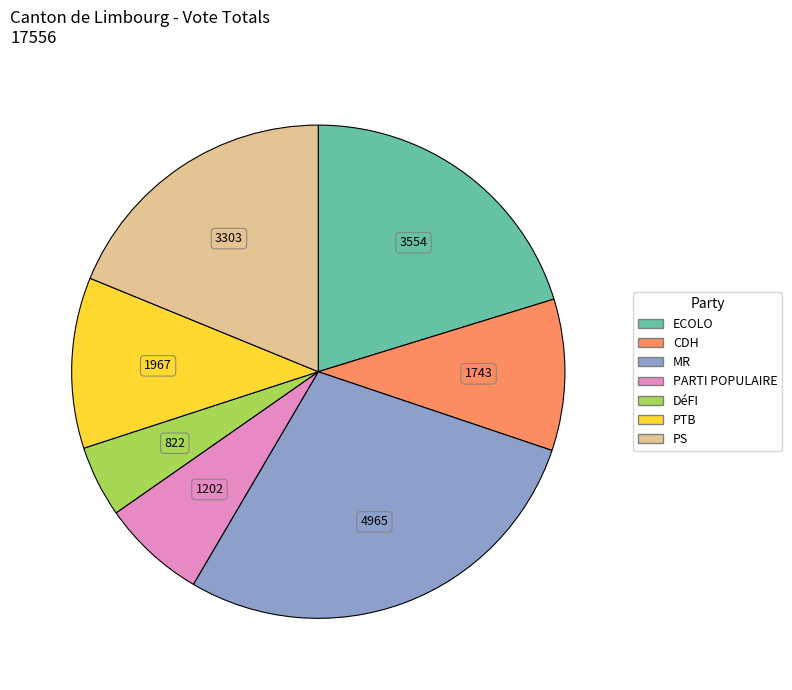

Which slice is the largest?

MR